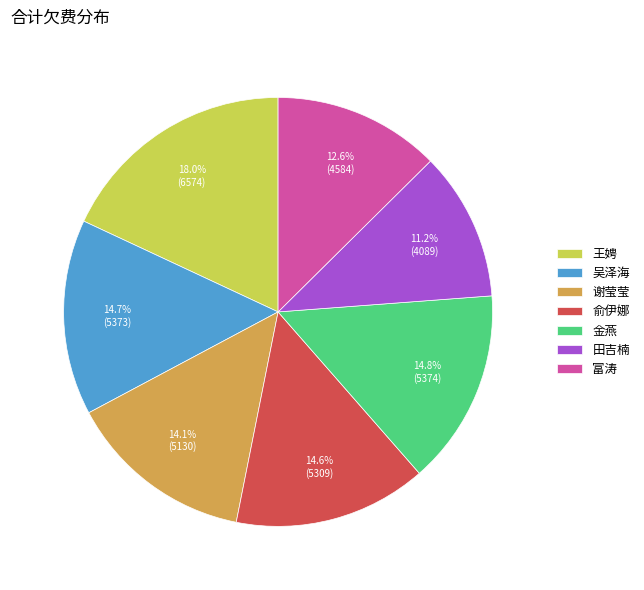

Which category has the smallest portion of the pie?

田吉楠